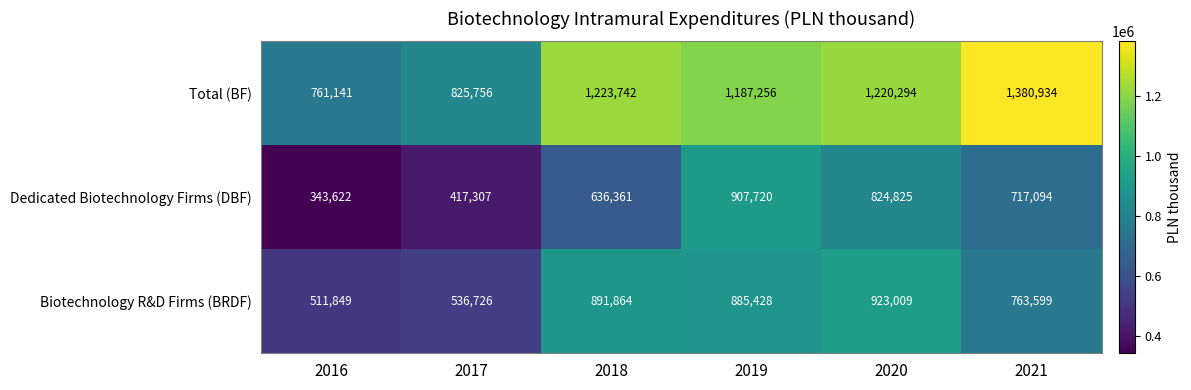

At how many categories does at least one series exceed 1356139?

1